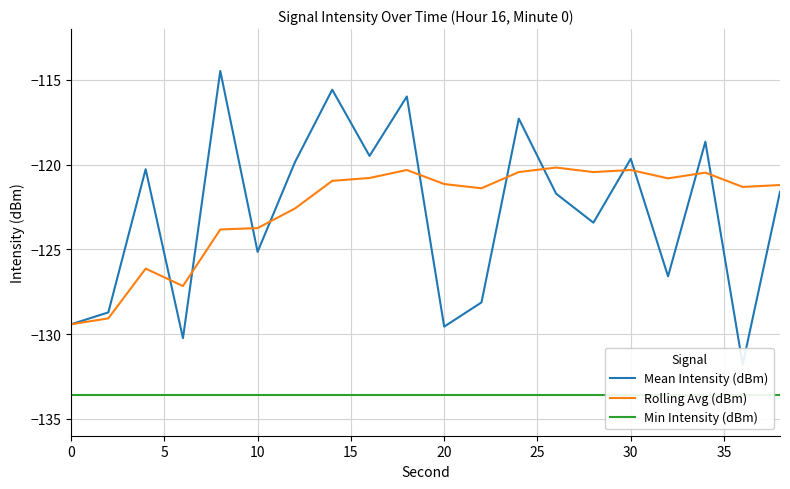

What is the maximum value for Rolling Avg (dBm)?

-120.2